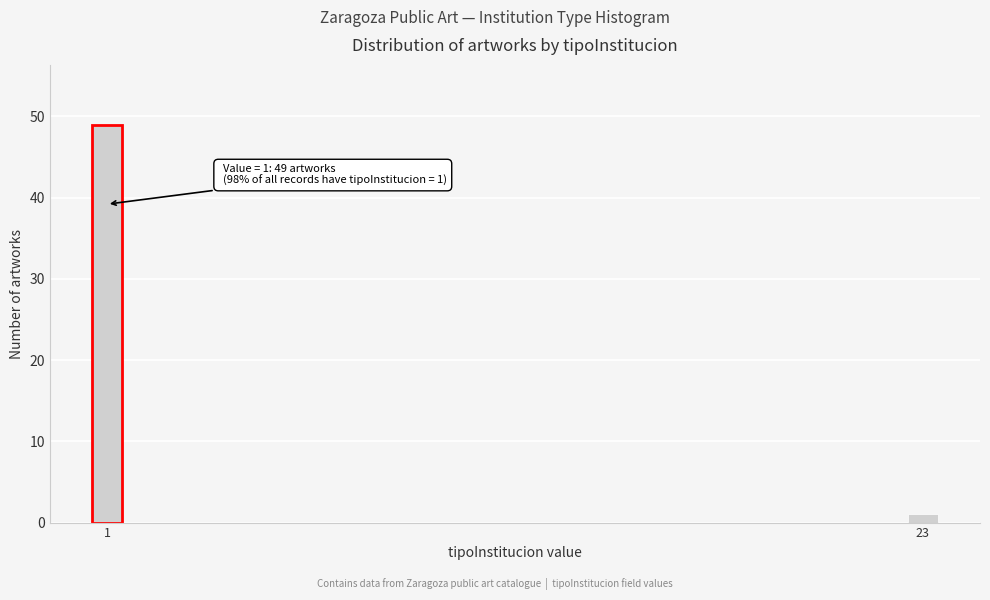

Reading left to right, transcribe all the data shown in this chart.

49	1